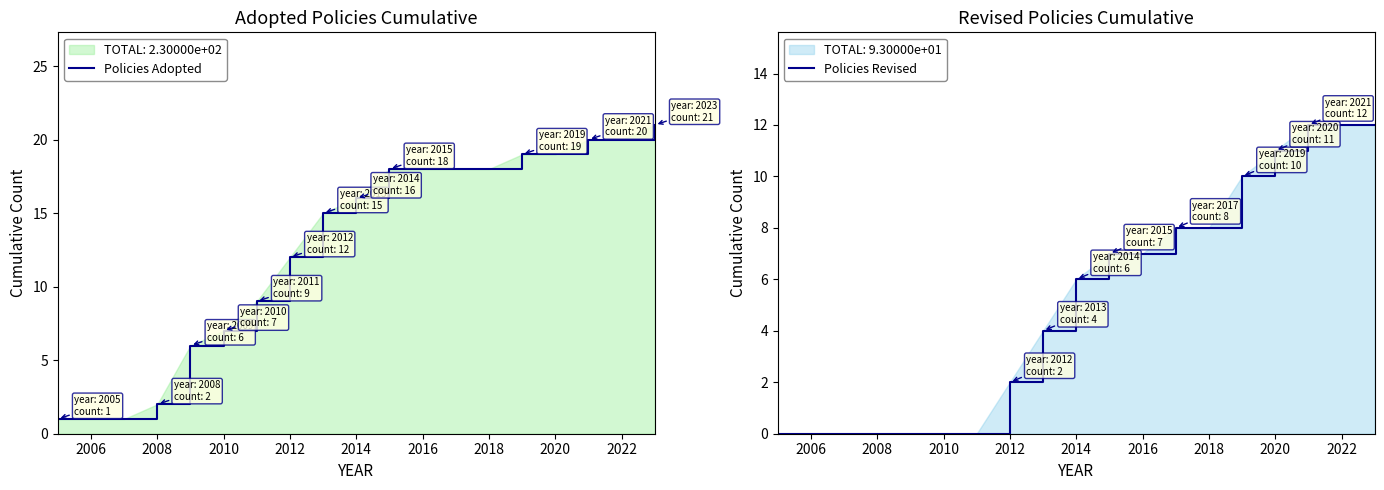

List the series in order of their overall mean, lowest first.

Policies Revised, Policies Adopted